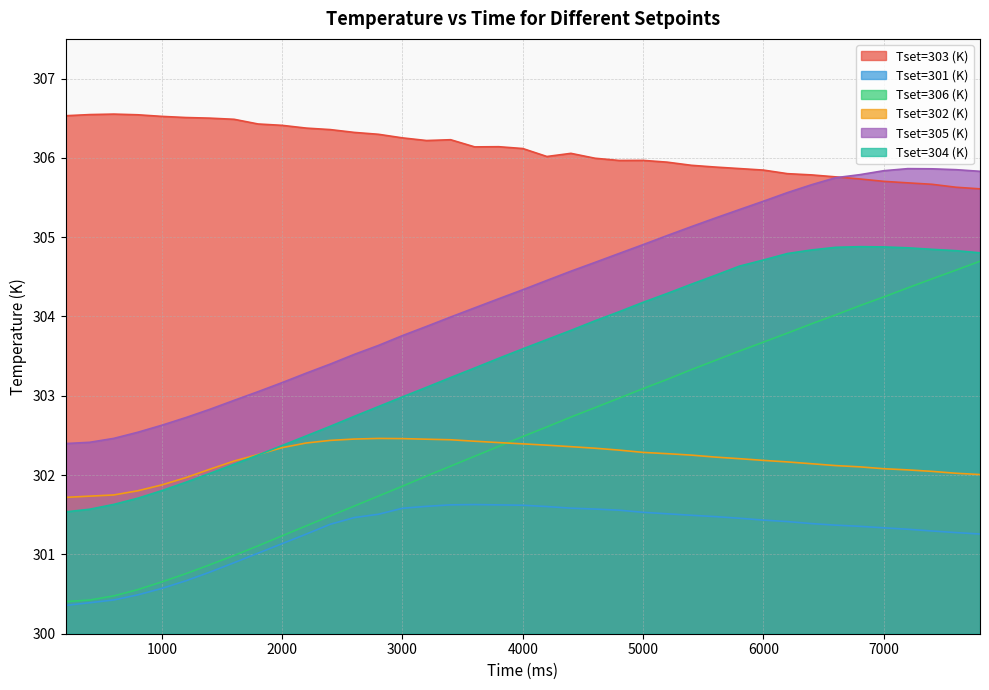

What is the difference between the Tset=301 (K) values at 4000 and 5800?

0.2